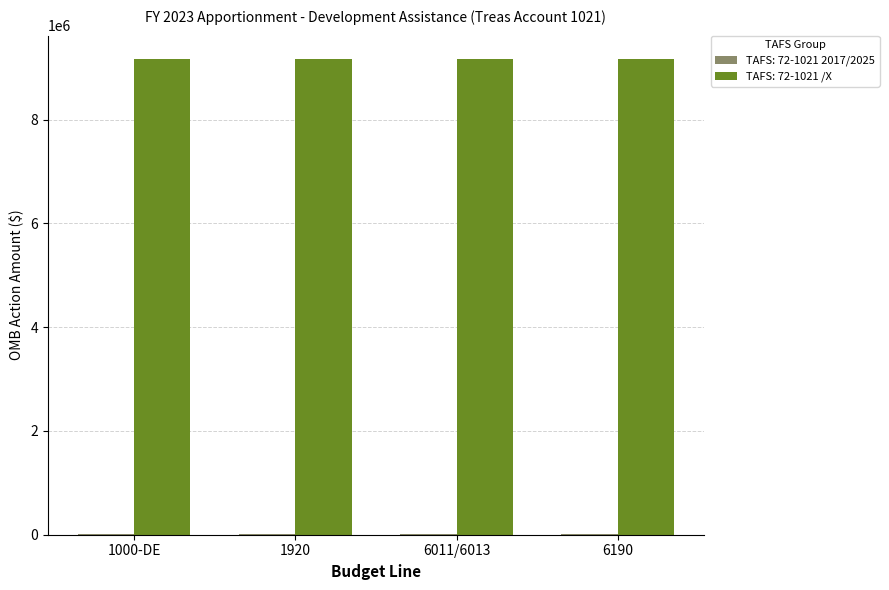

The value of TAFS: 72-1021 /X at 1920 is 9160719. True or false?

True